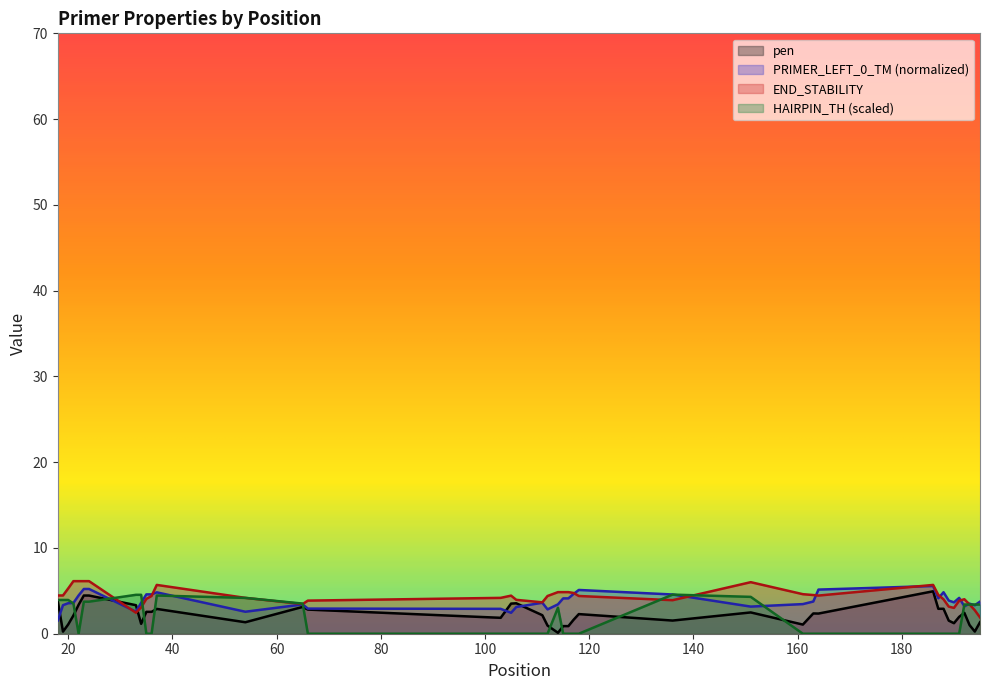

Between 103 and 106, which series saw the biggest shift?

pen